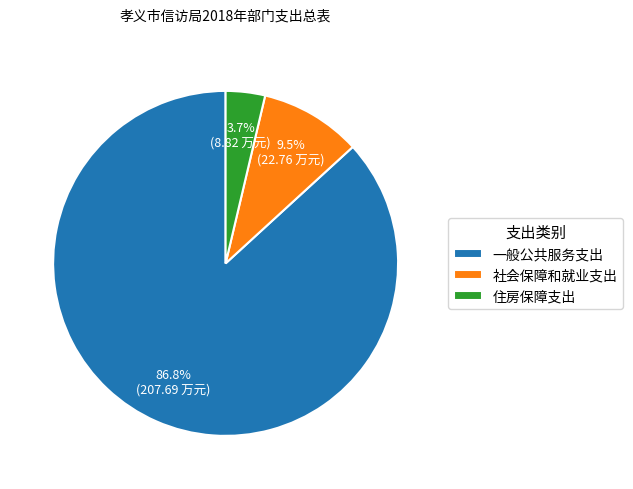

Rank the categories by value from highest to lowest.

一般公共服务支出, 社会保障和就业支出, 住房保障支出